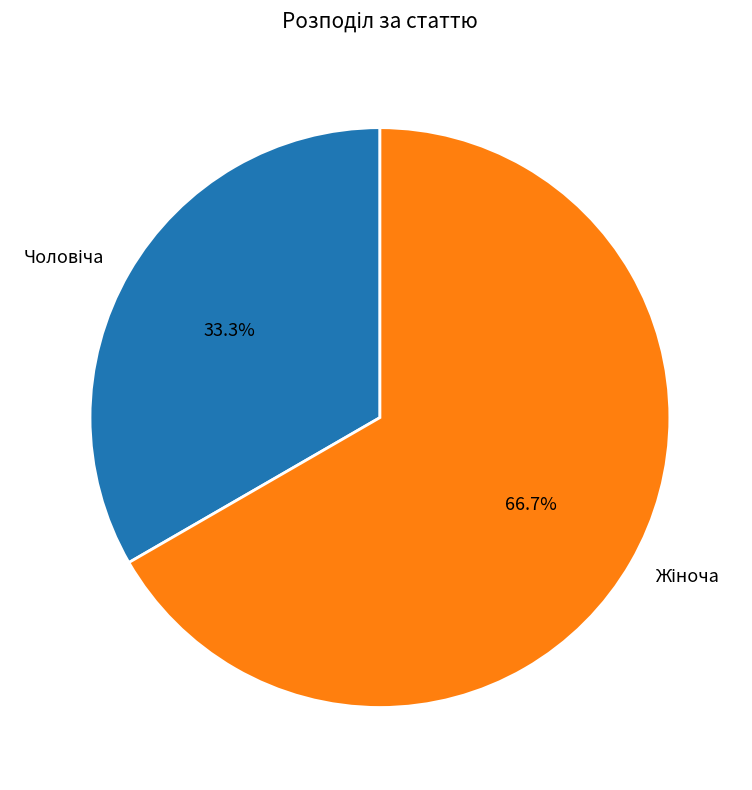

Does any single category account for the majority?

Yes